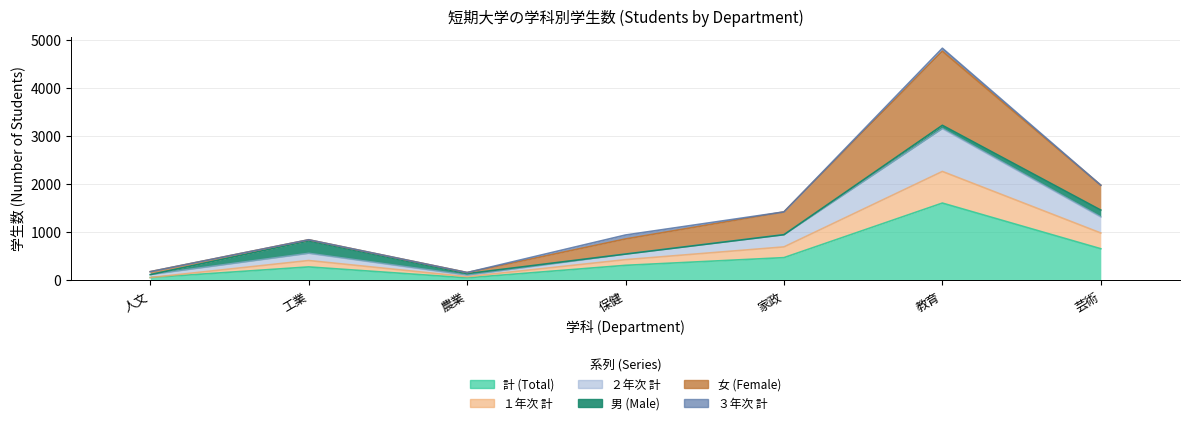

What is the smallest value displayed?

55